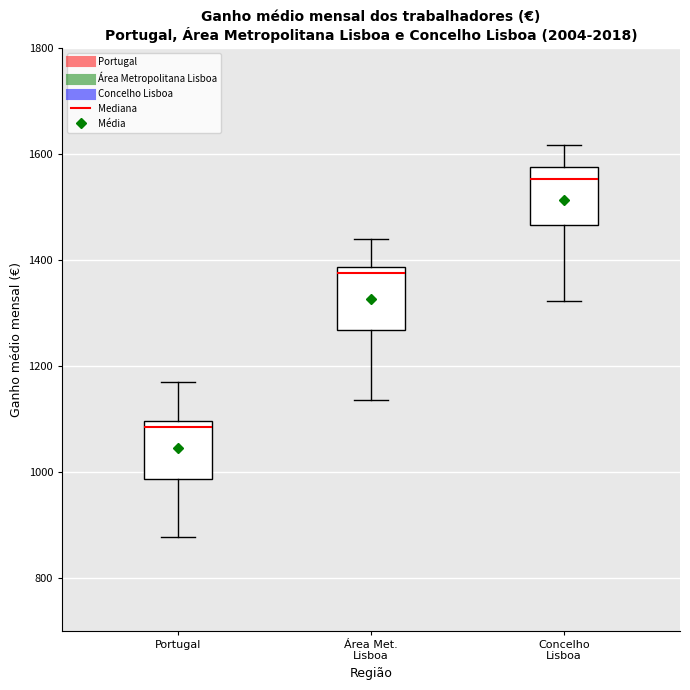

Reading left to right, transcribe this box plot: for each box, give where its median line is, the range the box spans, and where its two whiskers end, as read against the y-axis. The values are not printed on the chart, so give them approximately, as read against the axis.

Portugal: median 1080, box 980 to 1100, whiskers 880 to 1180
Área Met. Lisboa: median 1380 (just below the box's upper edge), box 1260 to 1380, whiskers 1140 to 1440
Concelho Lisboa: median 1560, box 1460 to 1580, whiskers 1320 to 1620